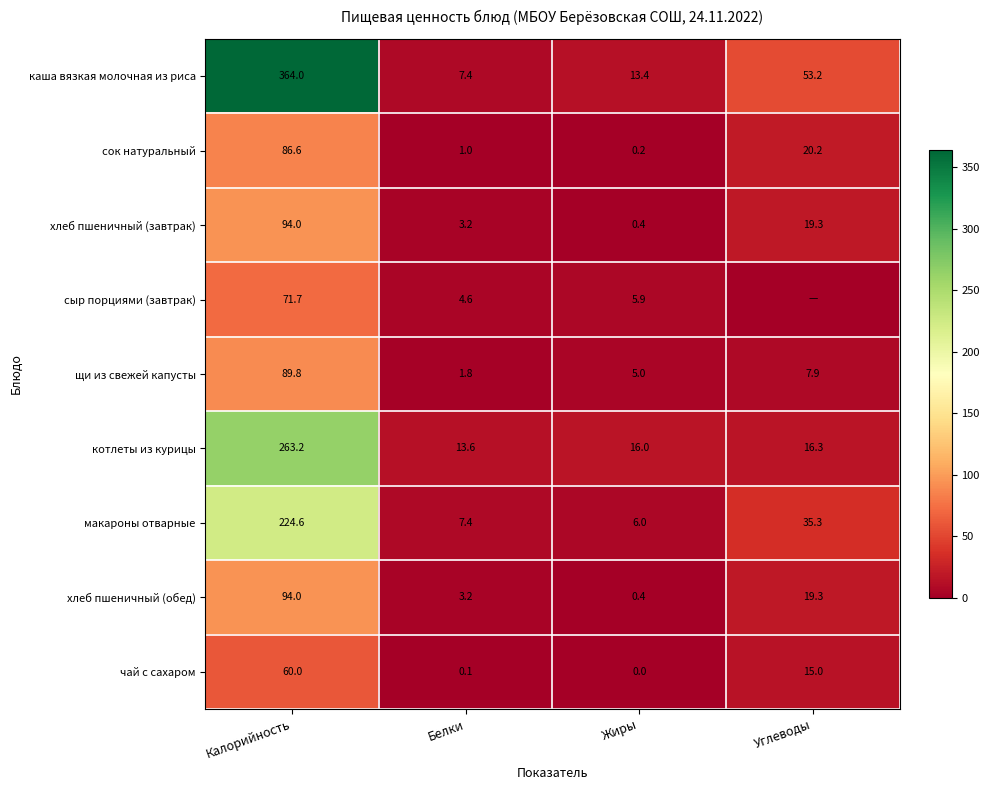

At how many categories does at least one series exceed 154?

1